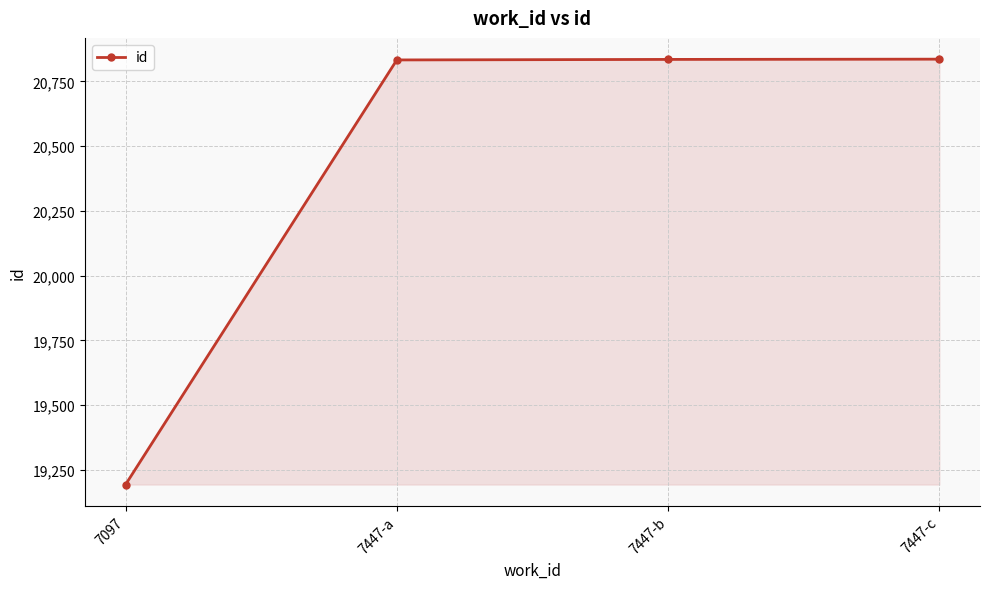

Read the value at 7447-a, to the nearest 100.

20800